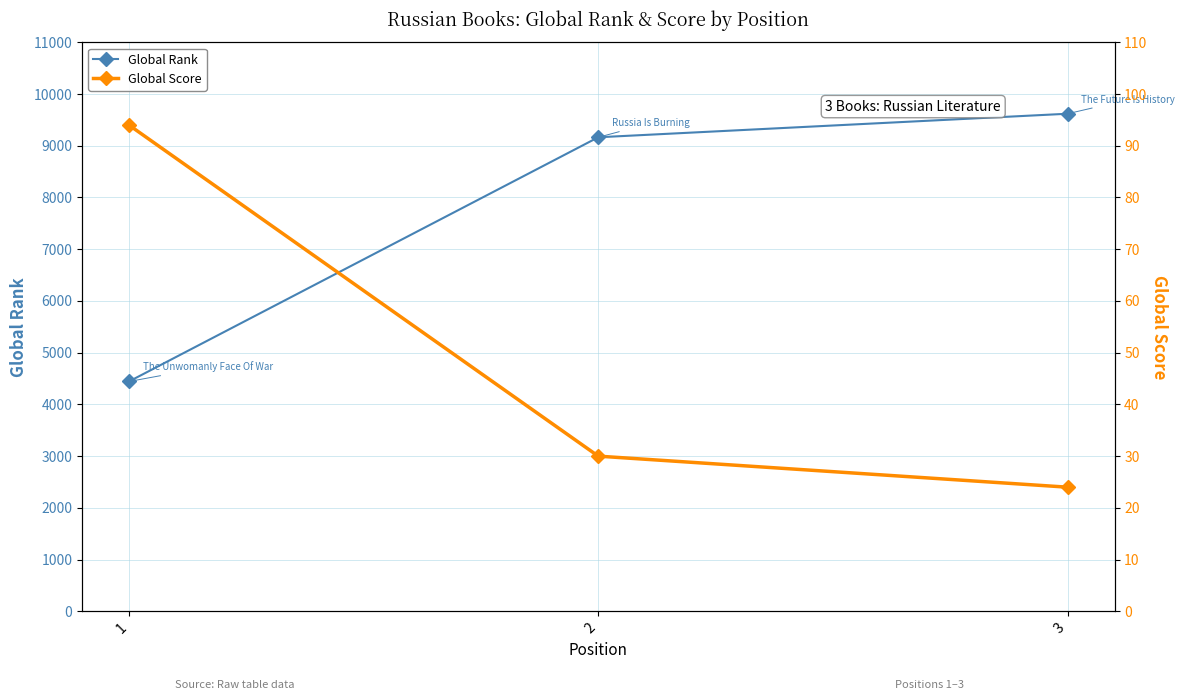

At which category does the chart reach its peak across all series?

3